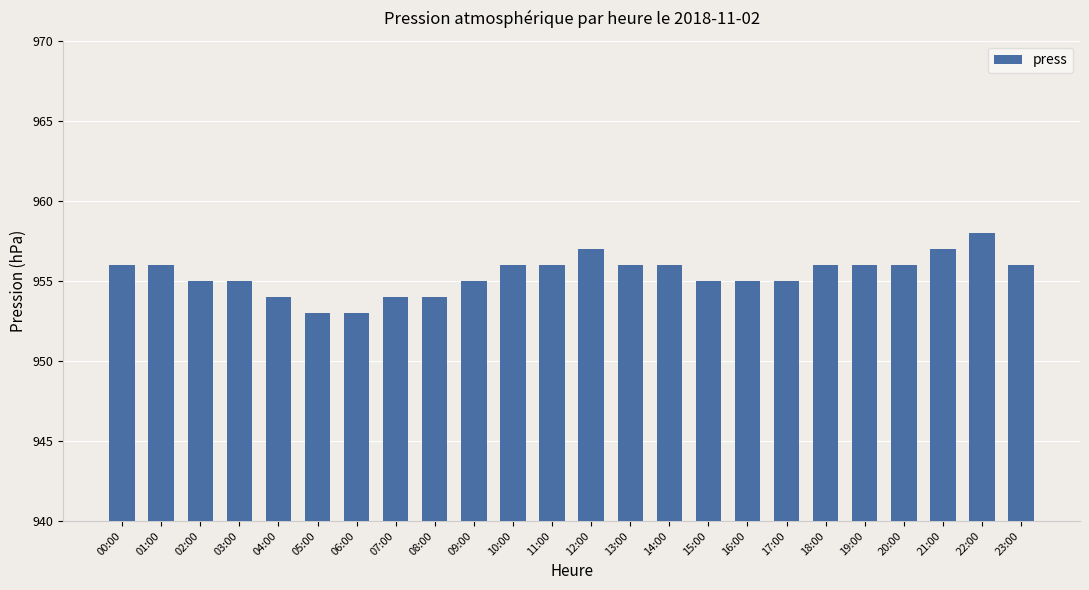

True or false: the data shows 632 at 10:00.

False